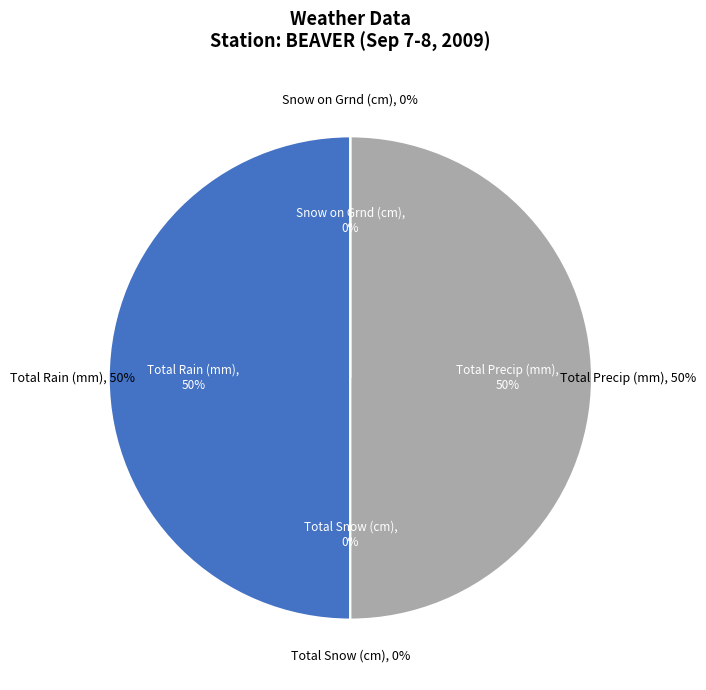

What is the largest slice in the pie chart?

Total Rain (mm)